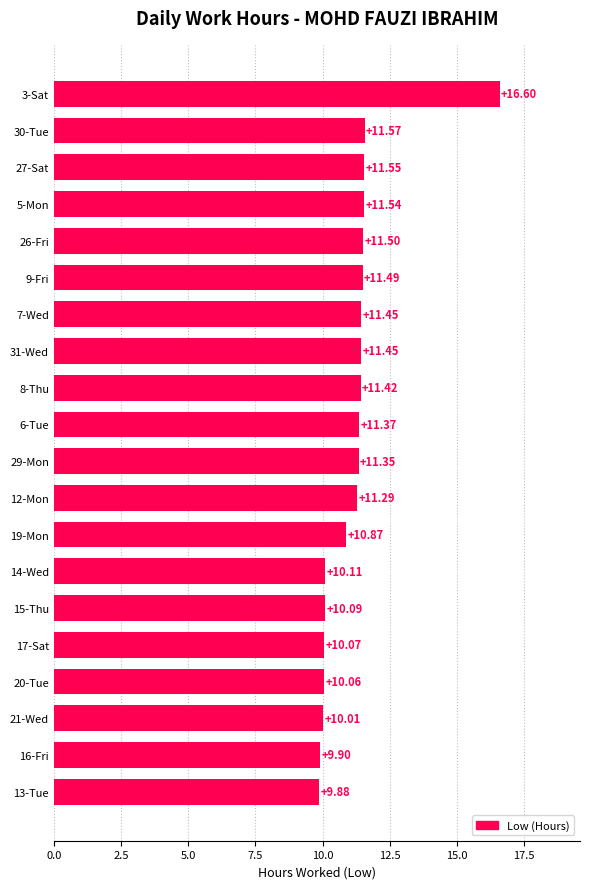

What is the ratio of the value at 27-Sat to the value at 14-Wed?

1.1